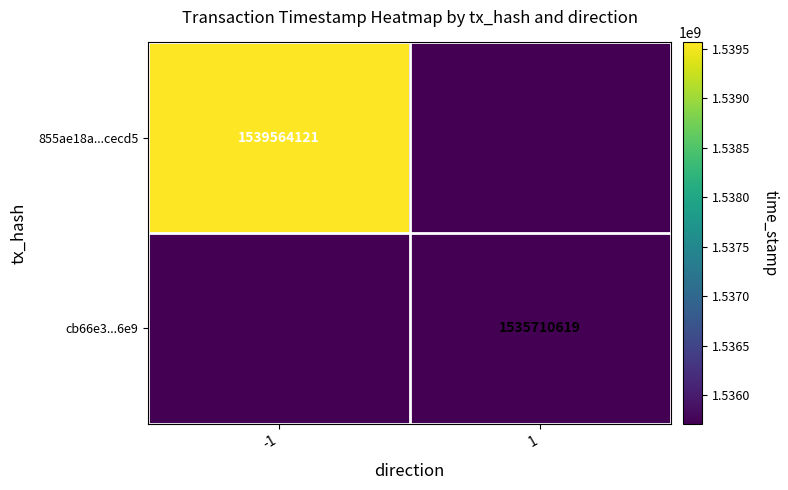

True or false: cb66e3...6e9 has a value of 1535710619 at 1.

True